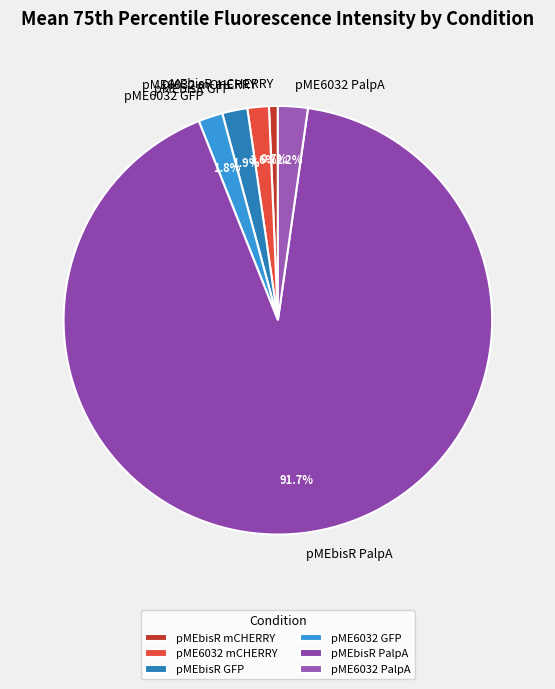

Is there any slice that represents more than half of the pie?

Yes